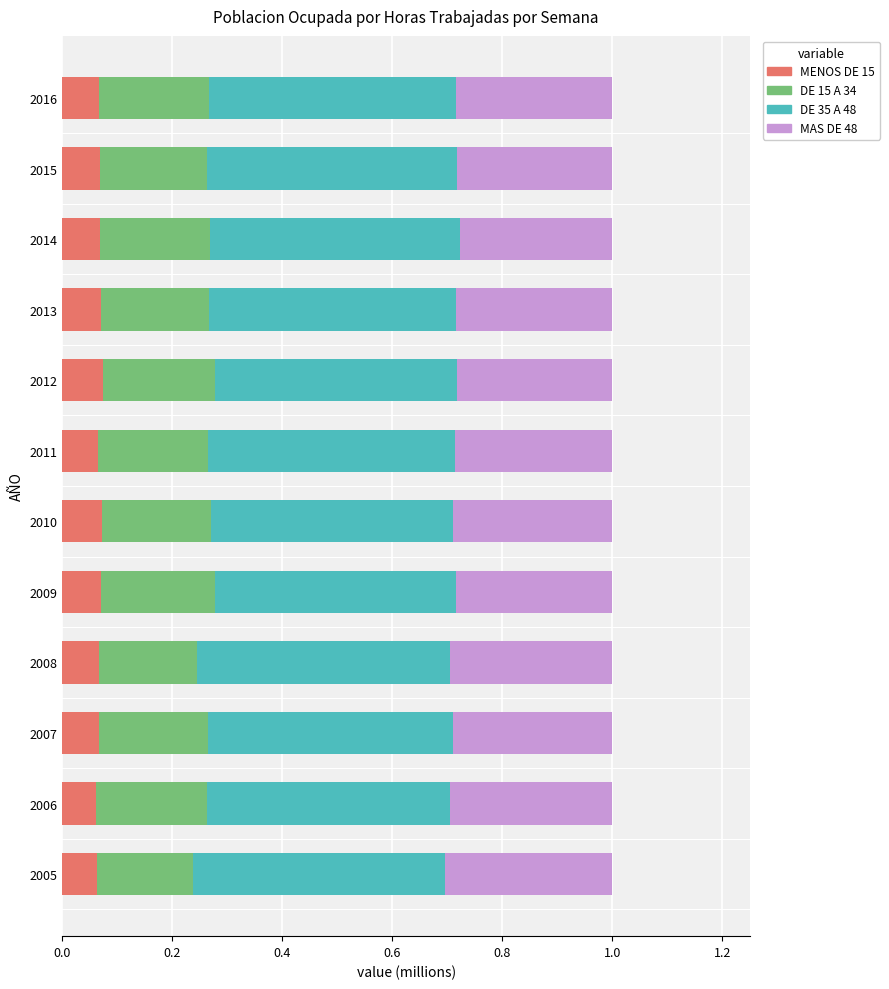

What is the total value across all series at 2011?

1.0